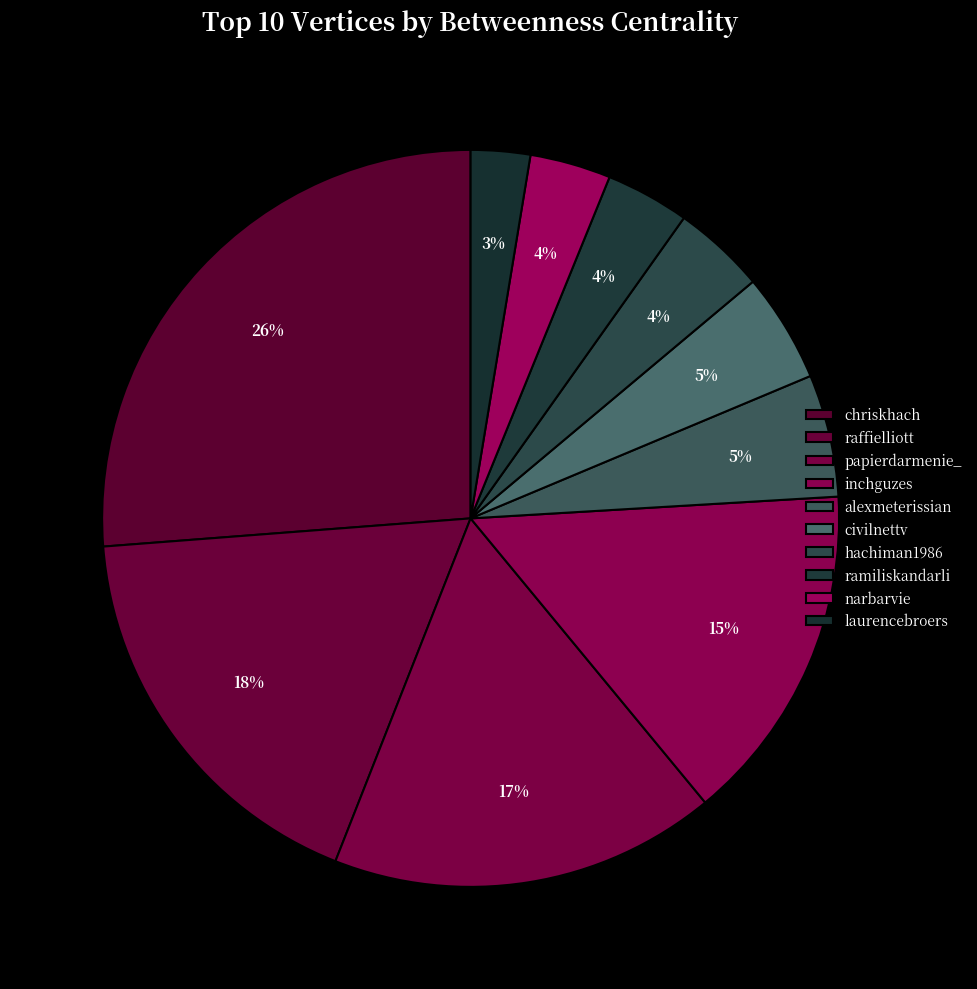

Rank the categories by value from lowest to highest.

laurencebroers, narbarvie, ramiliskandarli, hachiman1986, civilnettv, alexmeterissian, inchguzes, papierdarmenie_, raffielliott, chriskhach